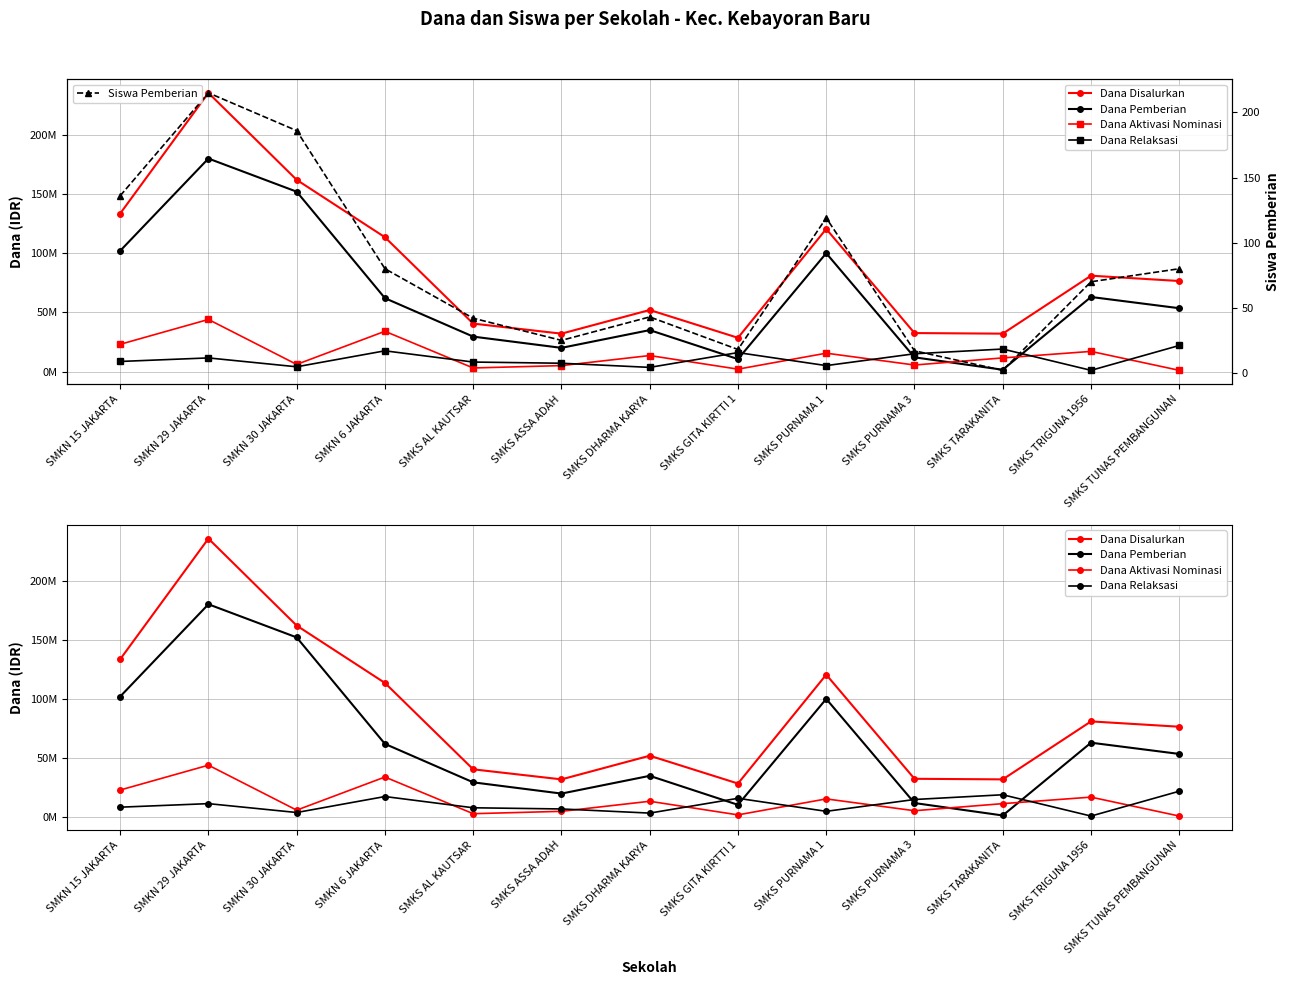

At which label does Dana Pemberian reach its minimum?

SMKS TARAKANITA